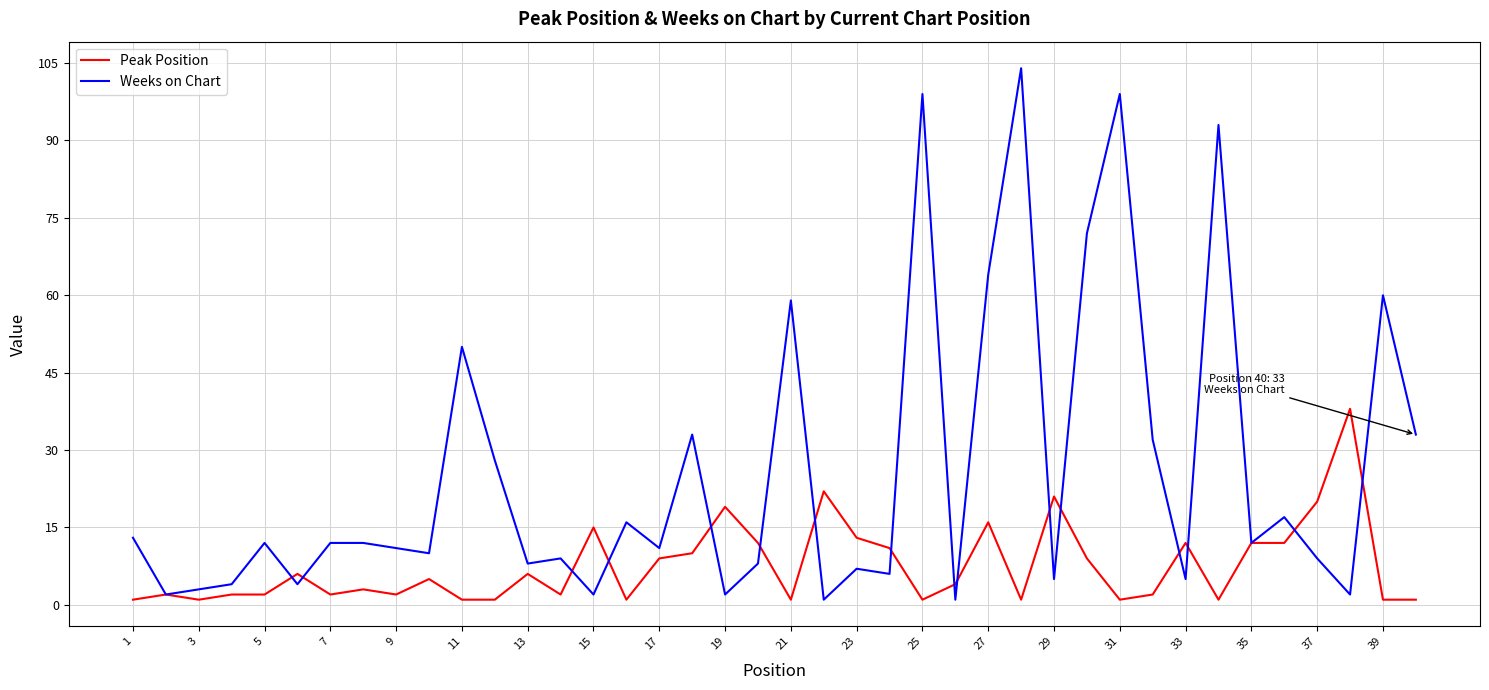

Which series has the widest spread of values?

Weeks on Chart